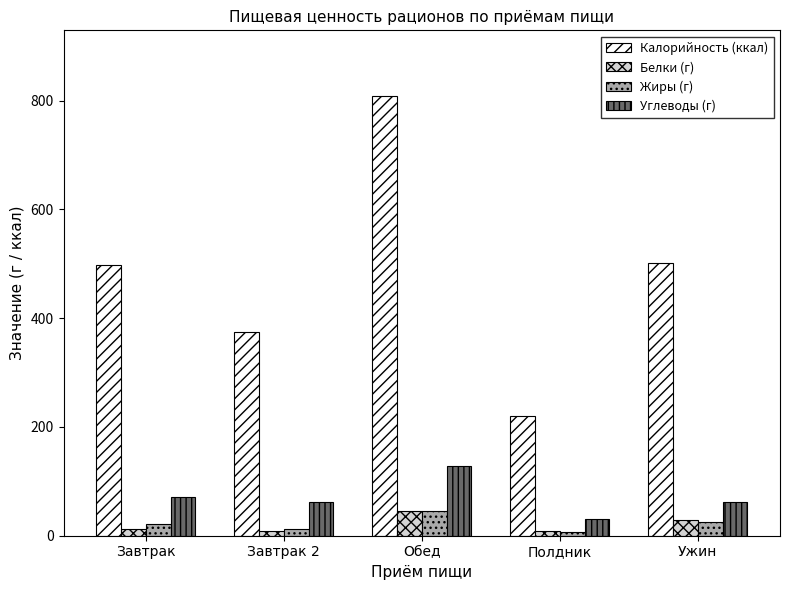

What is the average value of the Калорийность (ккал) series?

480.4